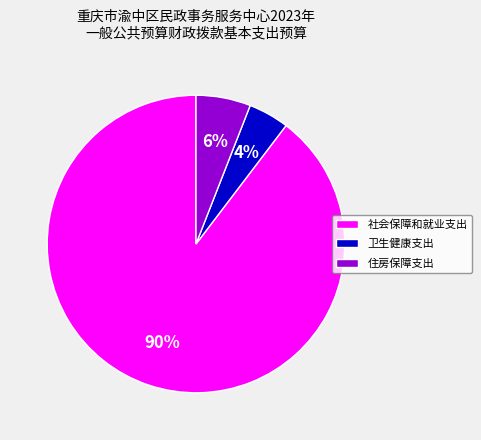

True or false: 社会保障和就业支出 accounts for 90% of the total.

True